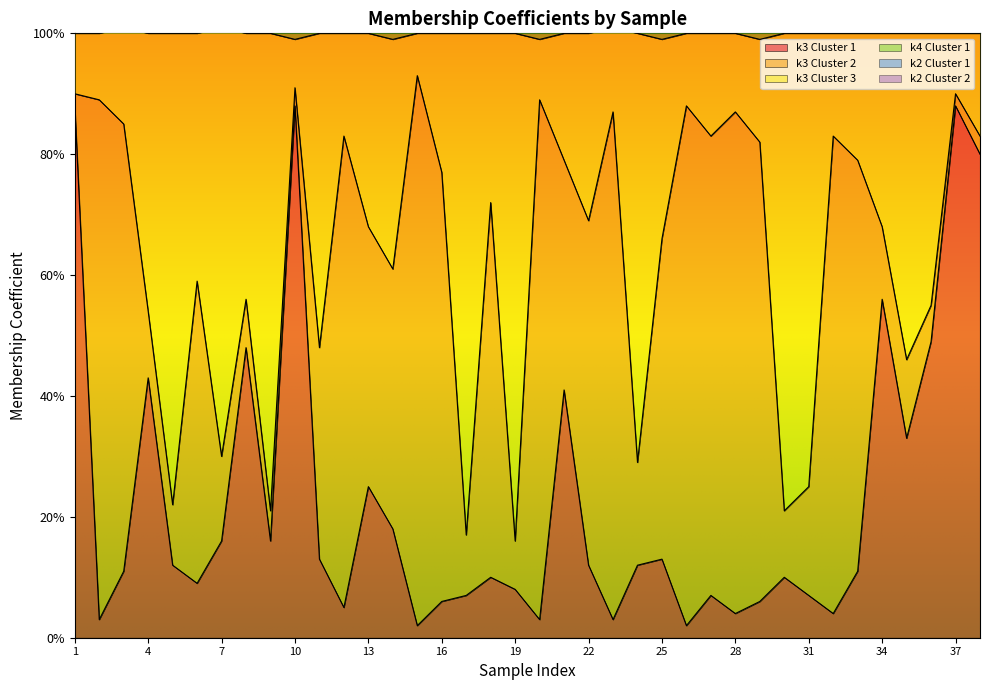

True or false: k3 Cluster 3 has more than 2 points higher than both neighbors.

True